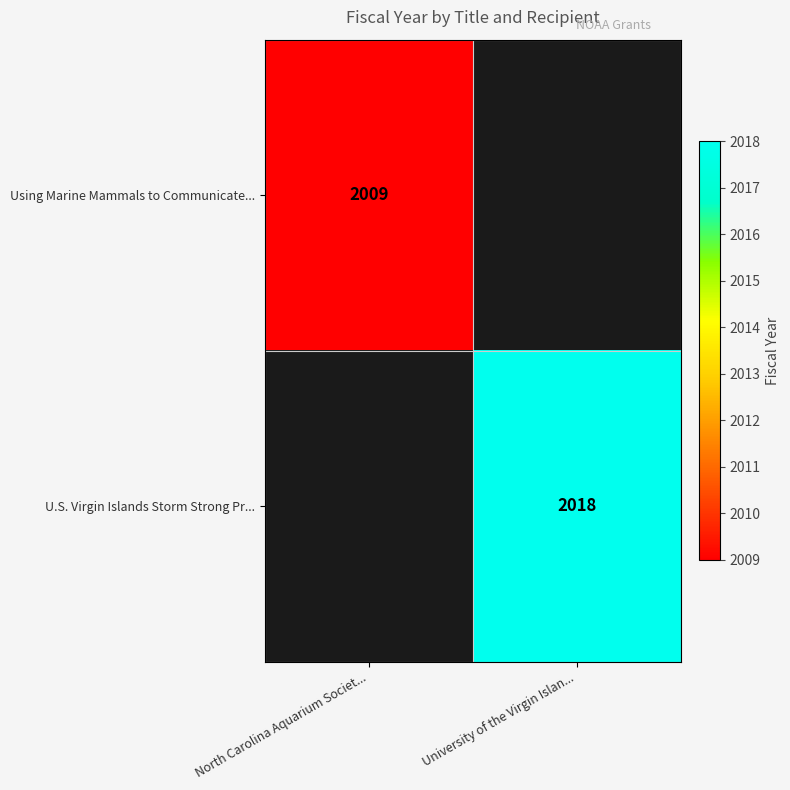

Is it true that U.S. Virgin Islands Storm Strong Pr... equals 2018 at University of the Virgin Islan...?

True